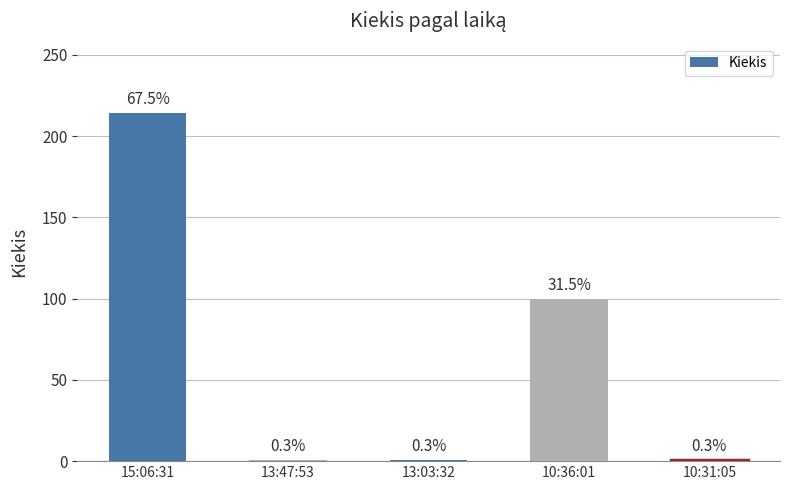

Where is the data nearest to the value 107?

10:36:01